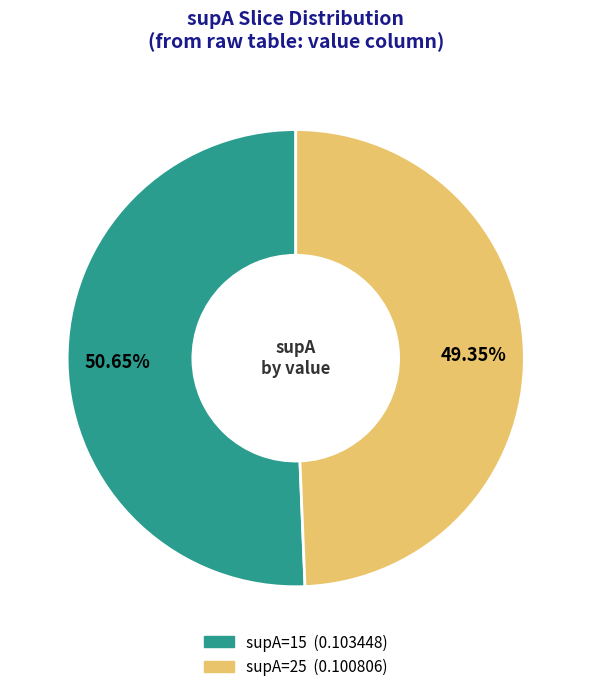

Is there a majority slice in this chart?

Yes